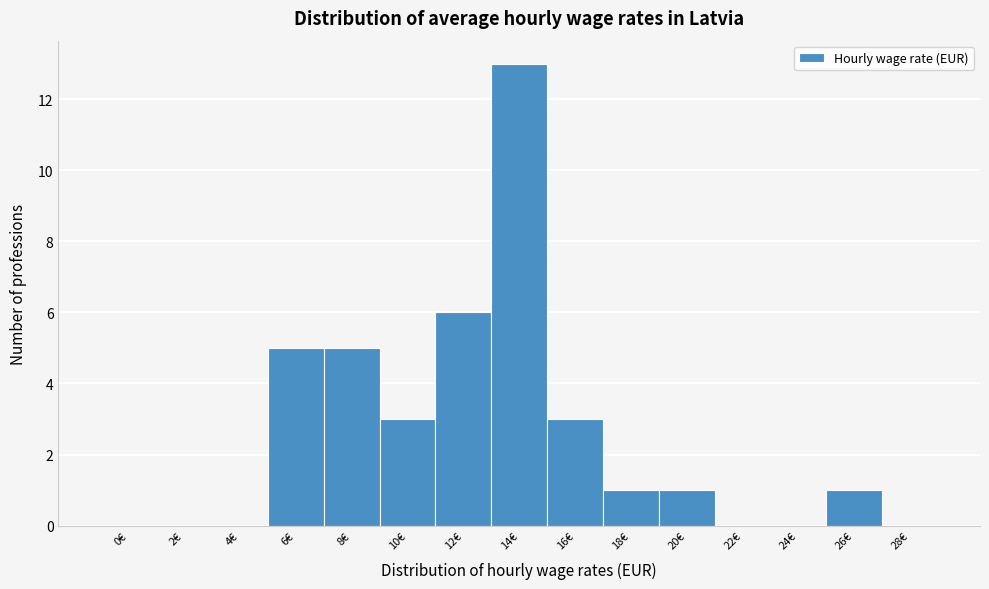

Reading left to right, list all the values displayed in this chart.

0€=0	2€=0	4€=0	6€=5	8€=5	10€=3	12€=6	14€=13	16€=3	18€=1	20€=1	22€=0	24€=0	26€=1	28€=0